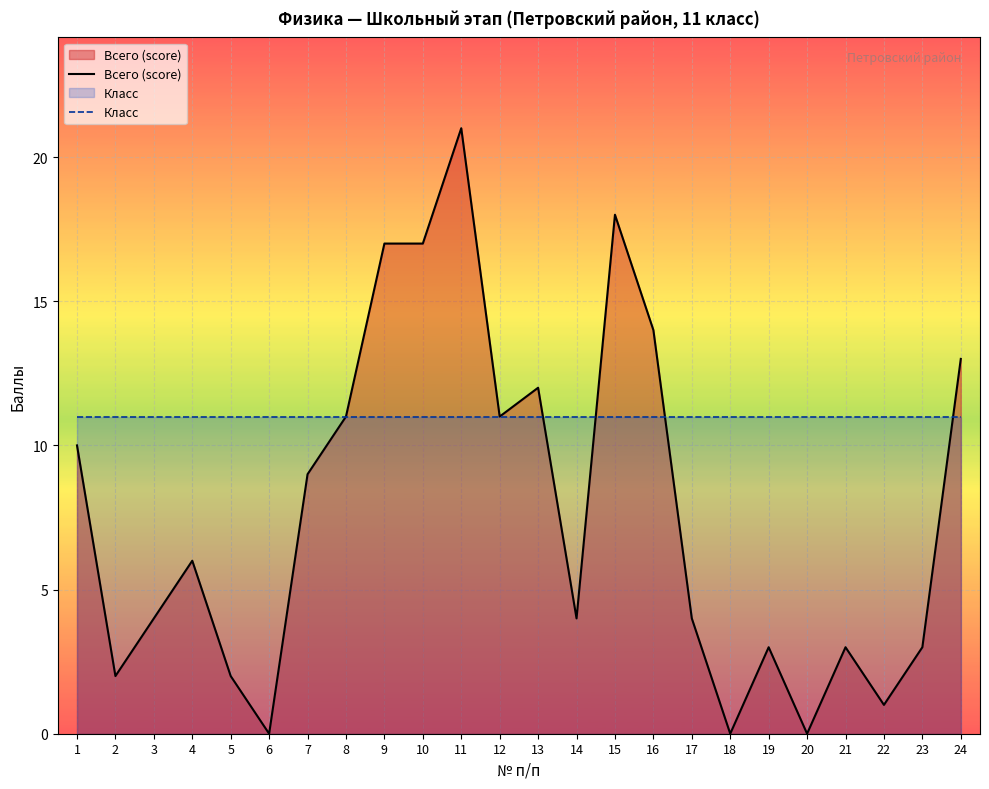

List the labels in order of Всего (score) value, largest first.

11, 15, 9, 10, 16, 24, 13, 8, 12, 1, 7, 4, 3, 14, 17, 19, 21, 23, 2, 5, 22, 6, 18, 20